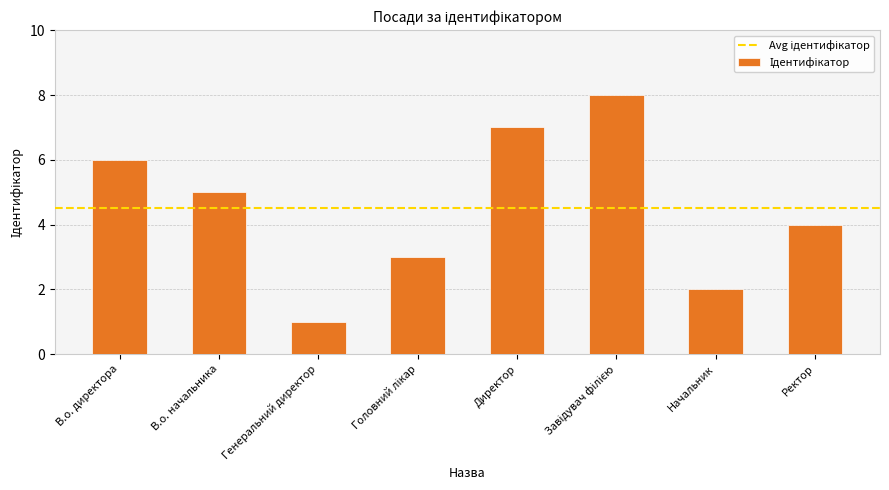

What is the maximum value shown in the chart?

8